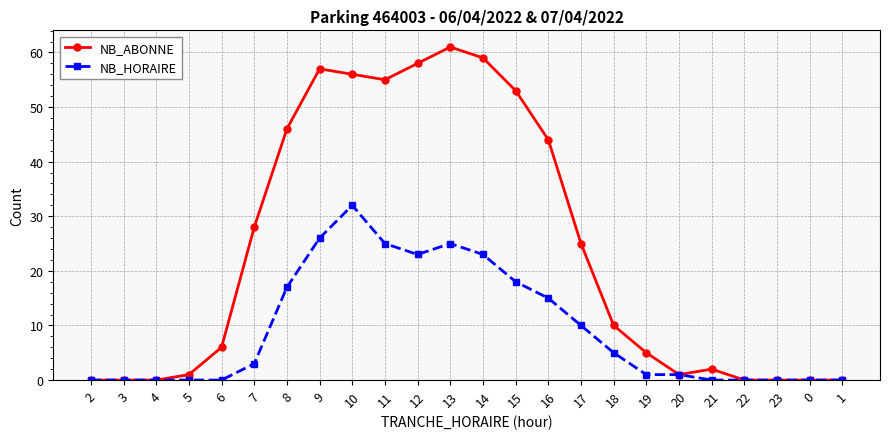

The NB_HORAIRE series shows 21 at 10. True or false?

False